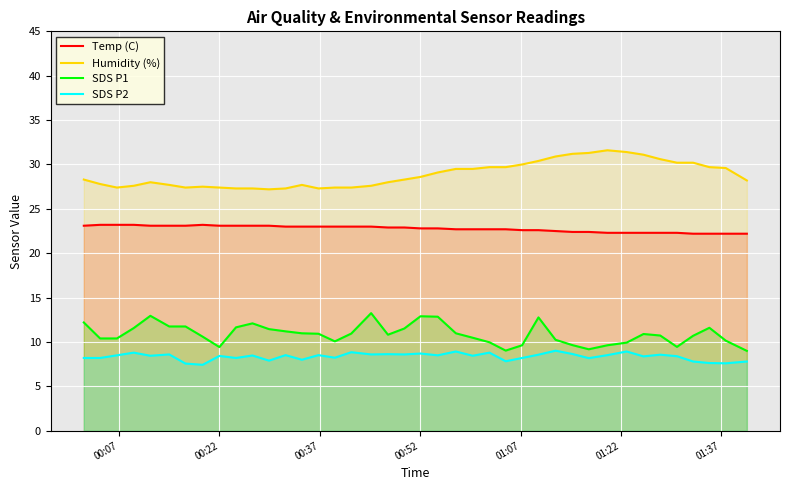

List the series in order of their peak value, lowest first.

SDS P2, SDS P1, Temp (C), Humidity (%)